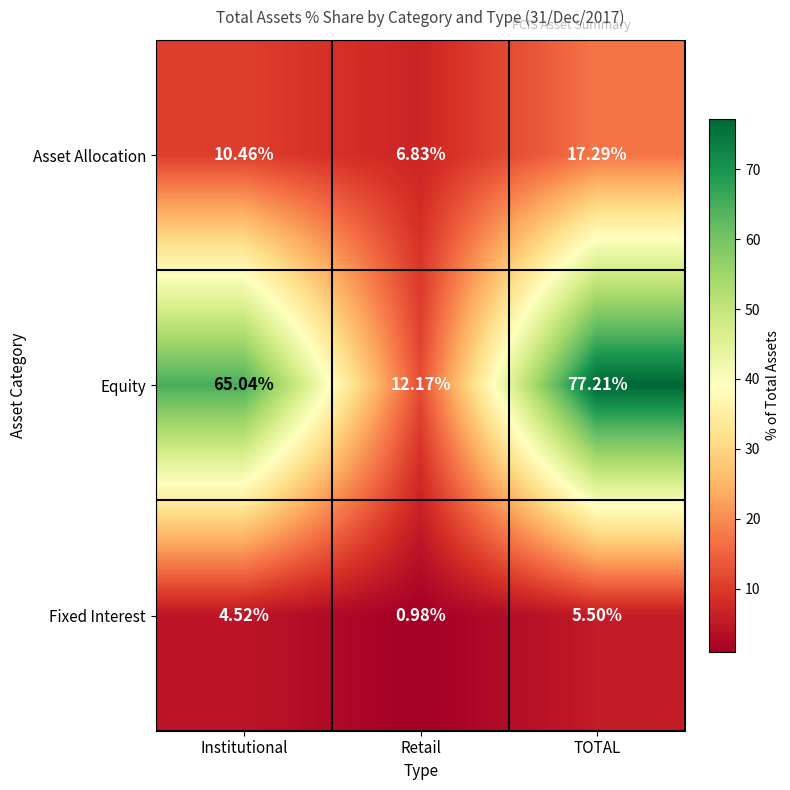

How many distinct data groups are displayed?

3